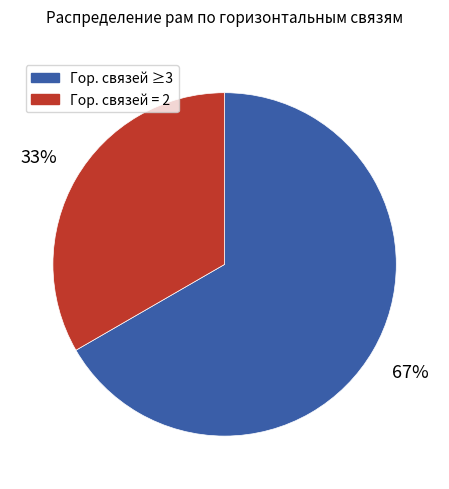

To the nearest percent, what is the average slice percentage?

50%